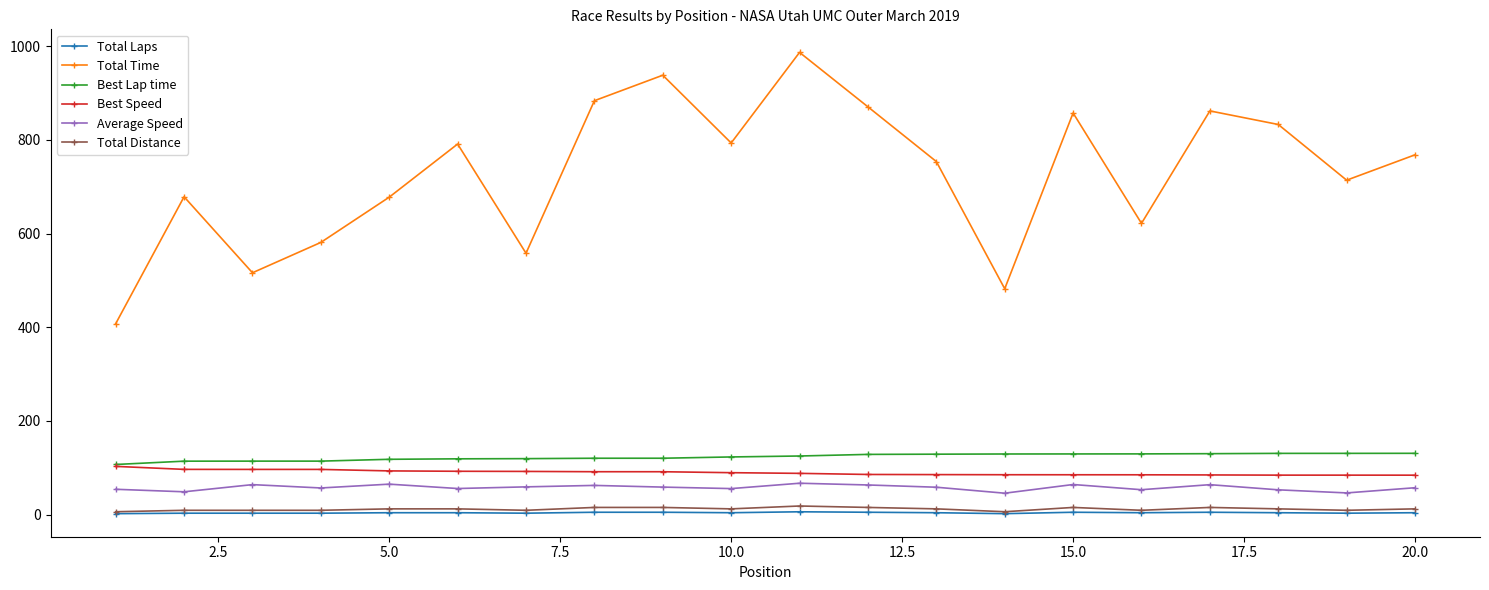

What is the minimum value for Total Time?

407.6